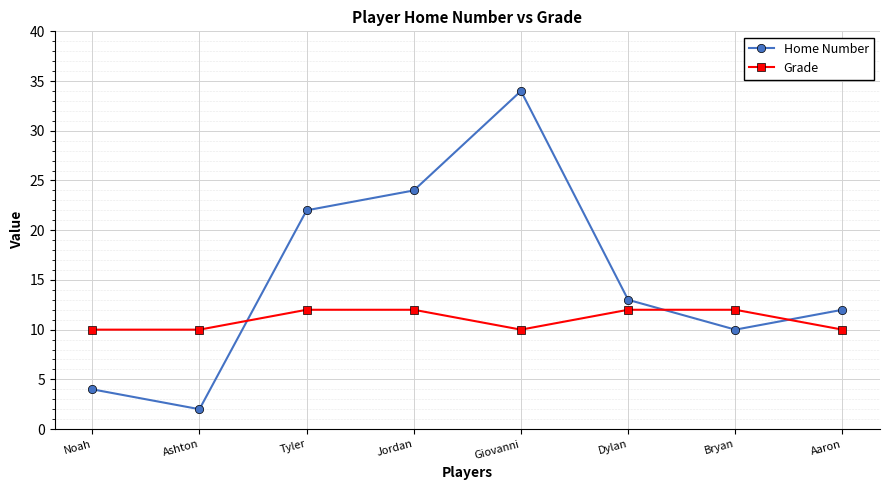

The Home Number series shows 24 at Jordan. True or false?

True